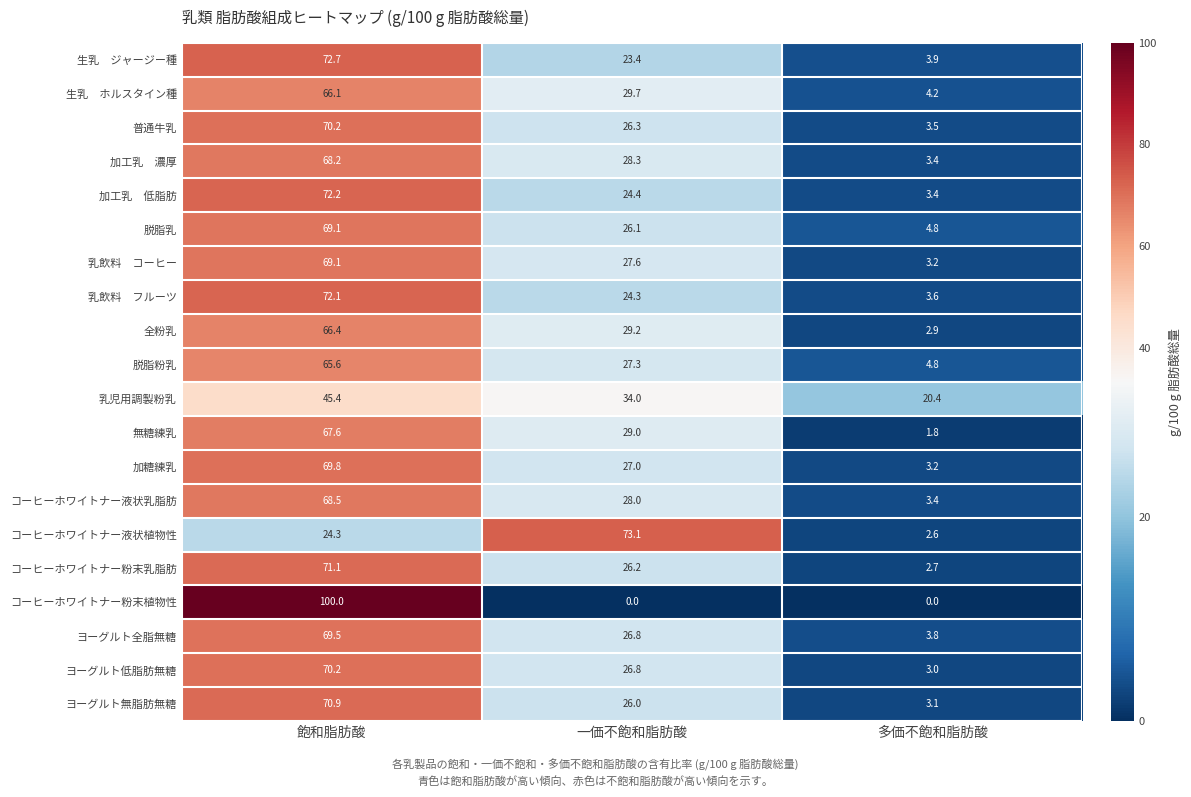

Is it true that コーヒーホワイトナー粉末植物性 equals 100.0 at 飽和脂肪酸?

True